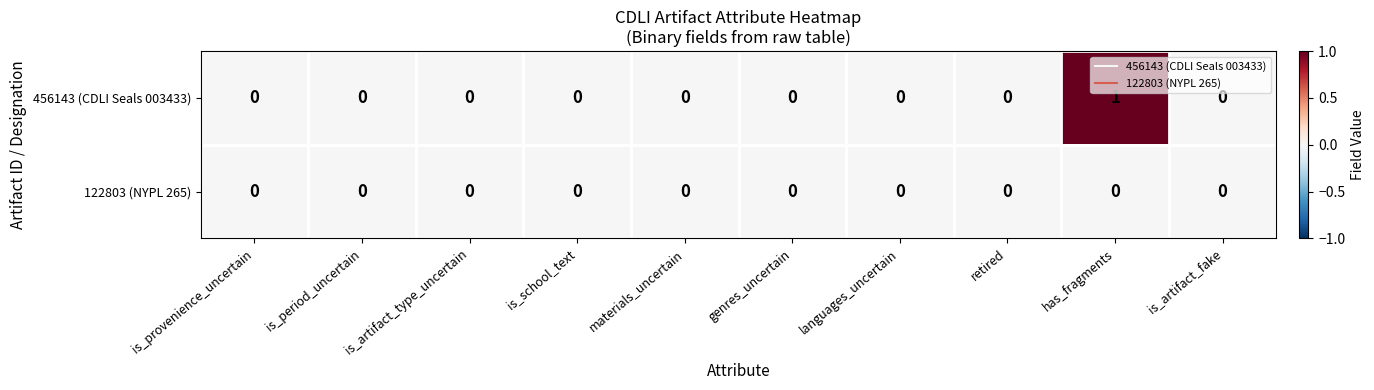

The value of 122803 (NYPL 265) at is_period_uncertain is 0. True or false?

True